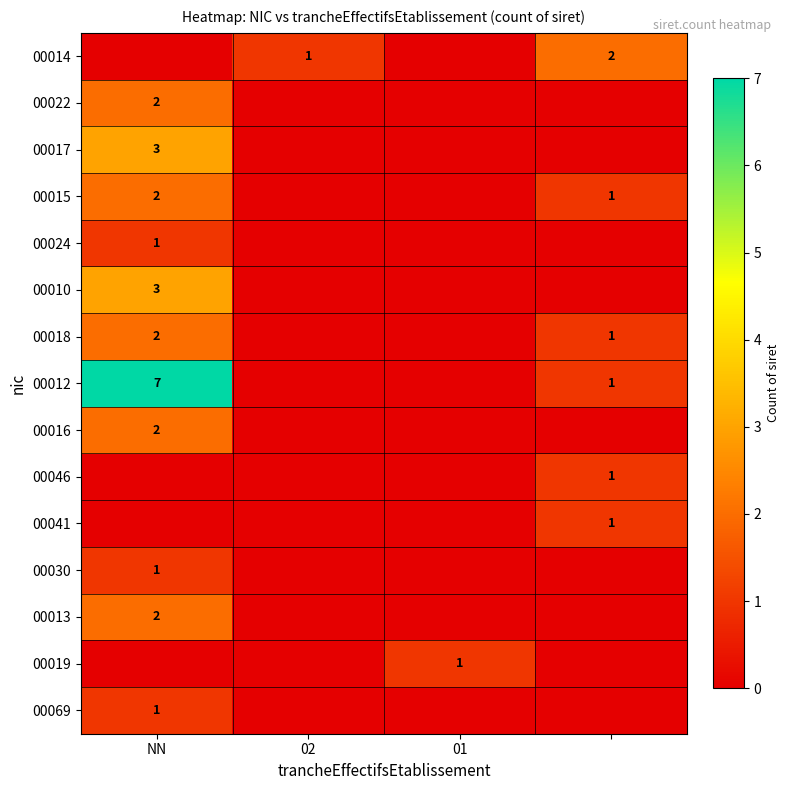

The value of 00016 at NN is 1. True or false?

False